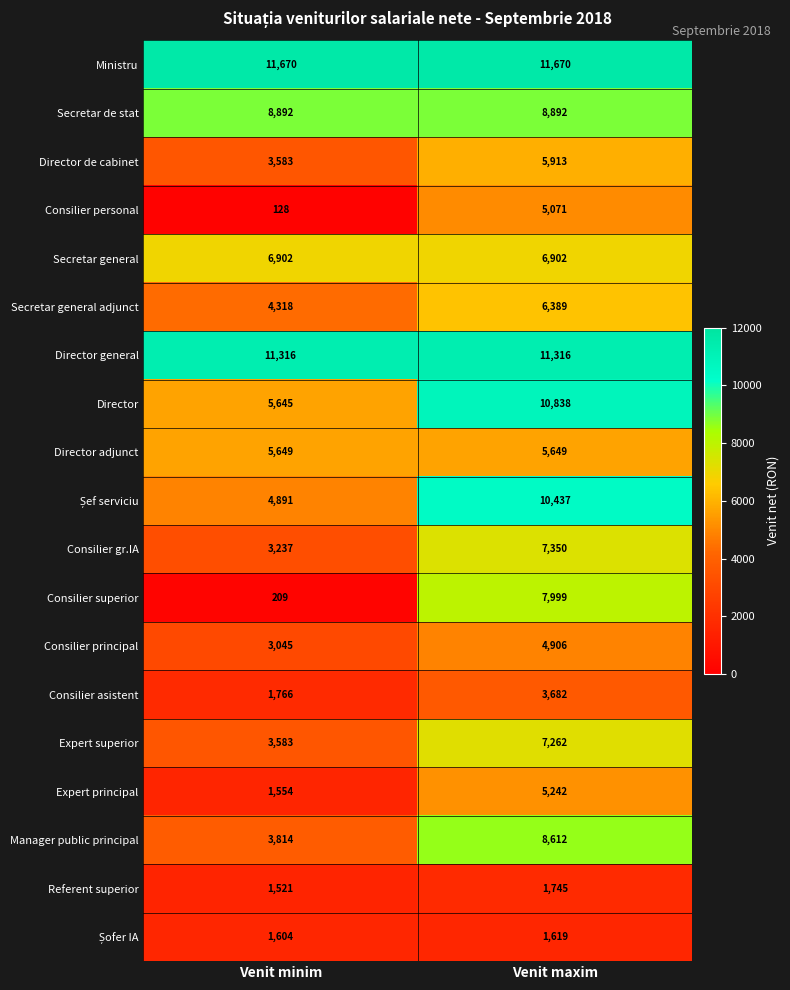

Between Venit minim and Venit maxim, which series saw the biggest shift?

Consilier superior